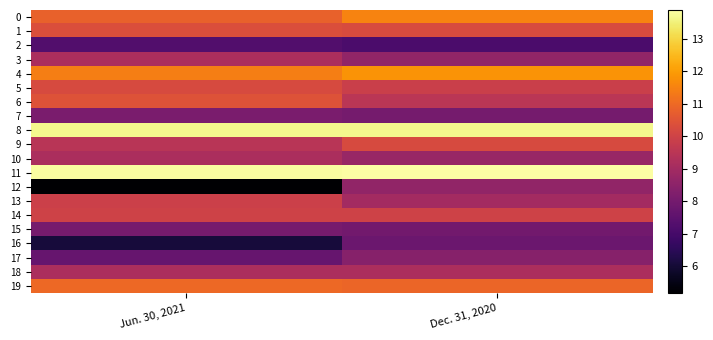

Count the number of categories in the chart.

2